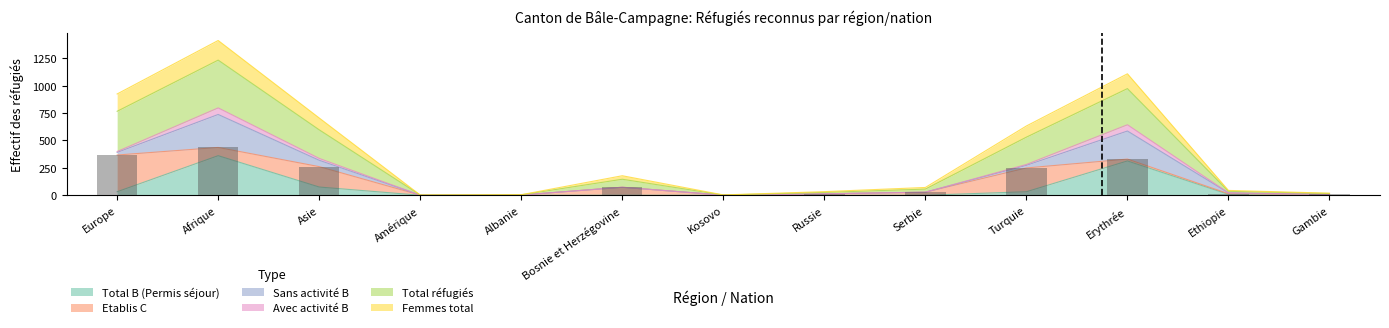

What is the maximum value for Total B (Permis séjour)?

361